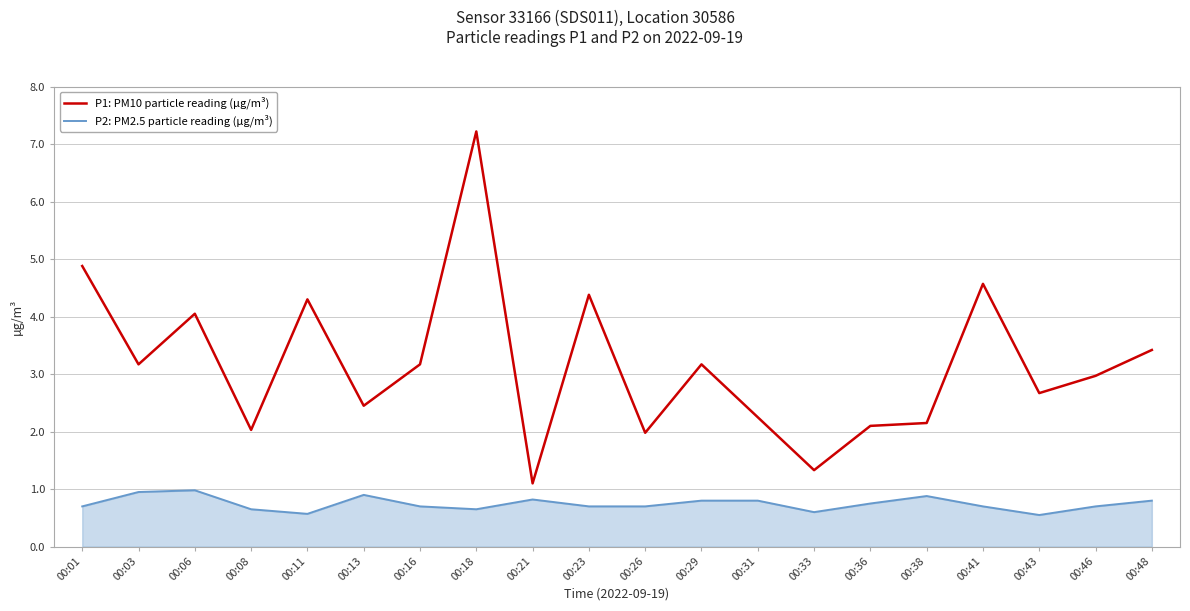

What is the highest value of the P2: PM2.5 particle reading (µg/m³) series?

1.0